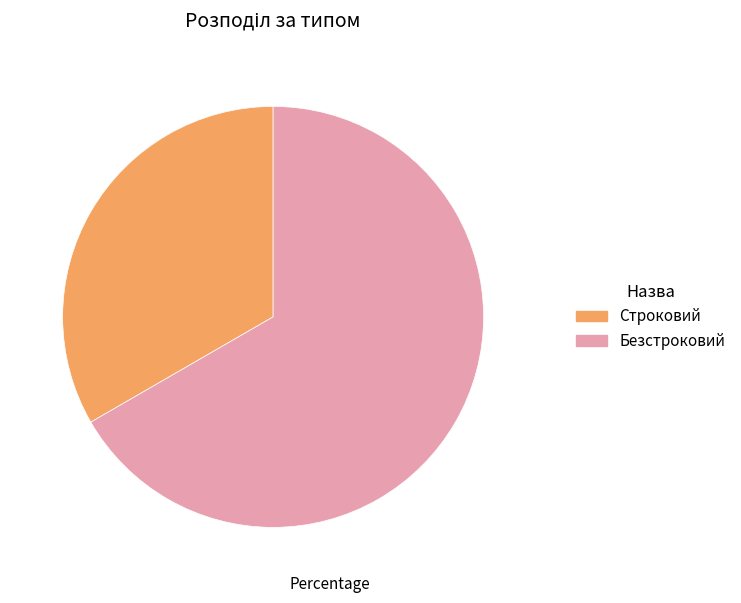

Which slice is the smallest?

Строковий